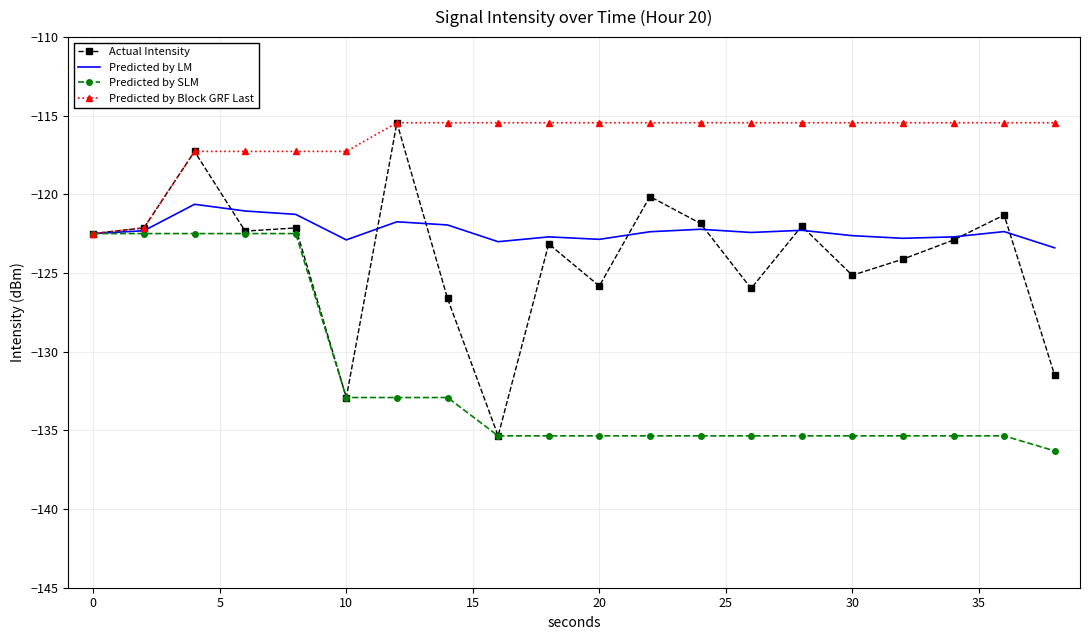

What are all the series names shown in the legend?

Actual Intensity, Predicted by LM, Predicted by SLM, Predicted by Block GRF Last